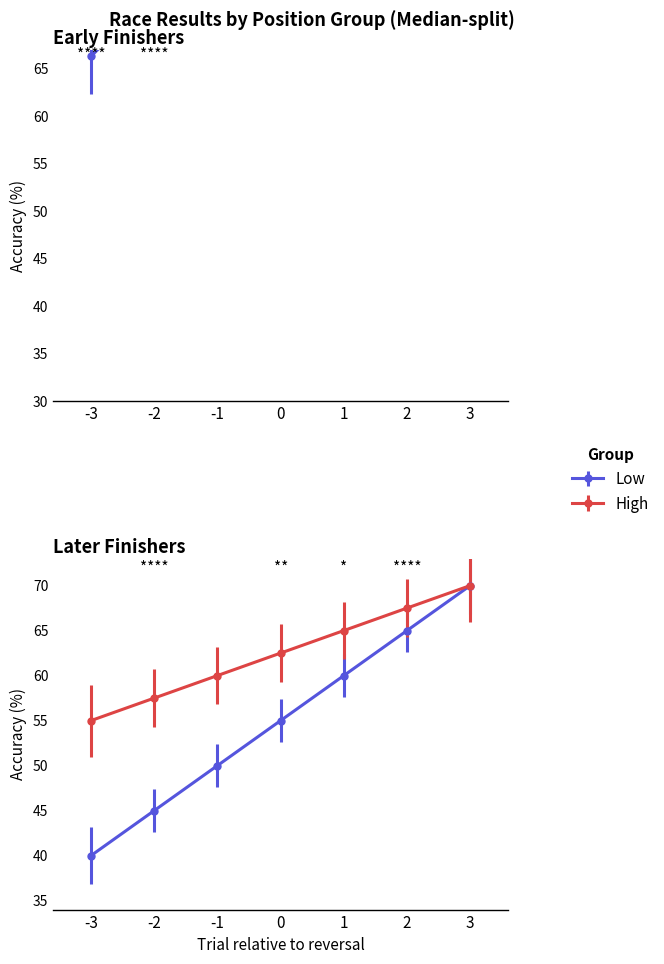

Does the chart display data point markers on the line(s)?

Yes